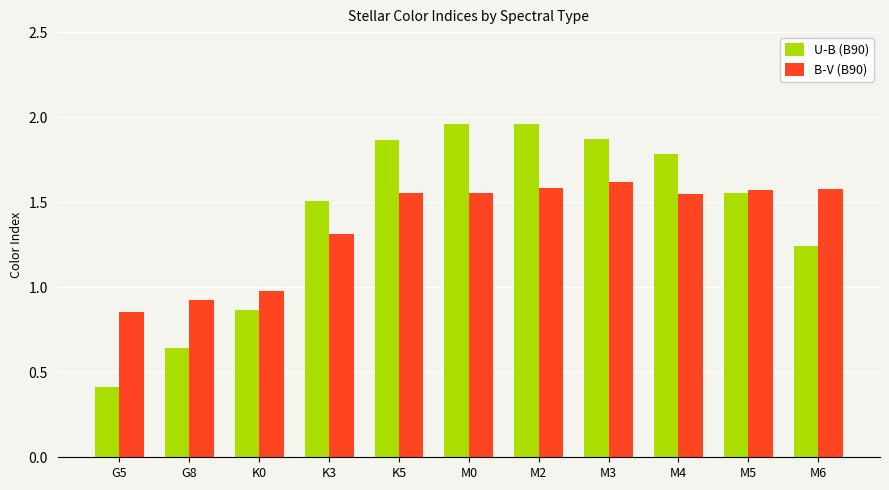

Which series changed the most between M3 and M5?

U-B (B90)